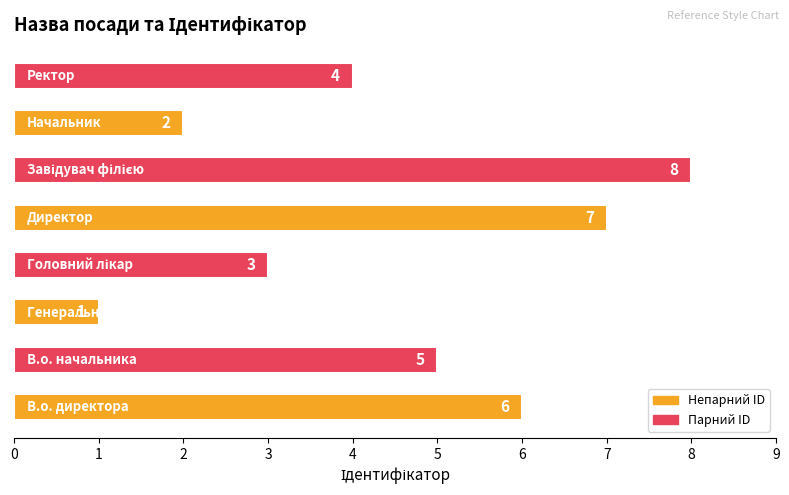

What is the difference between the maximum and second lowest values?

6